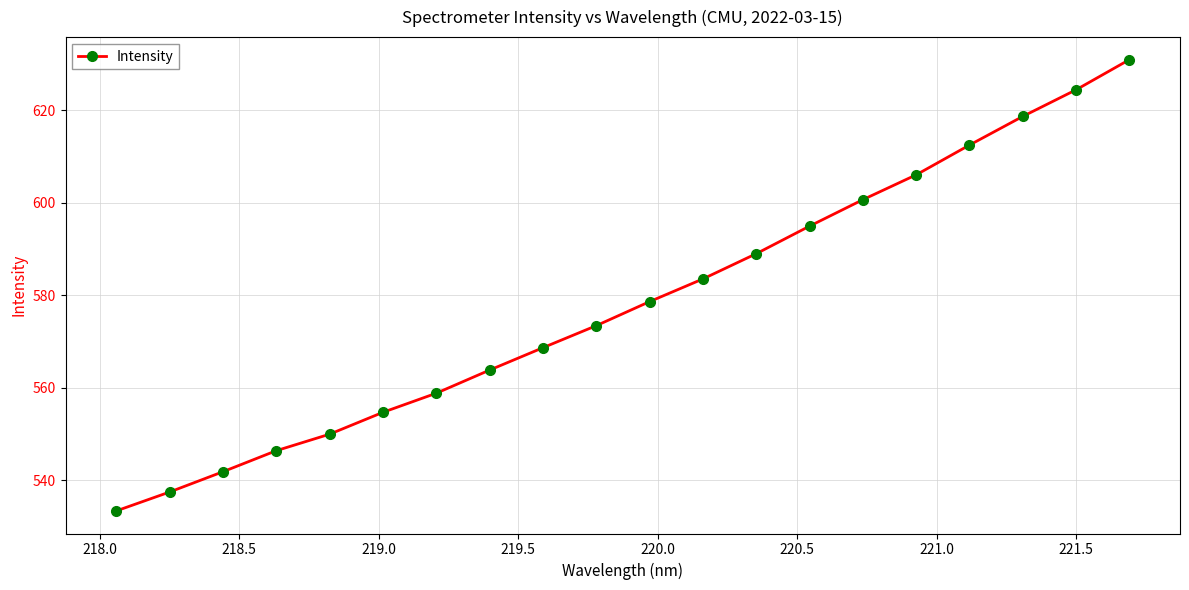

Reading left to right, list all the values displayed in this chart.

533.4	537.4	541.8	546.4	549.9	554.7	558.8	563.8	568.6	573.4	578.6	583.5	589.0	594.9	600.6	606.0	612.5	618.6	624.4	630.9